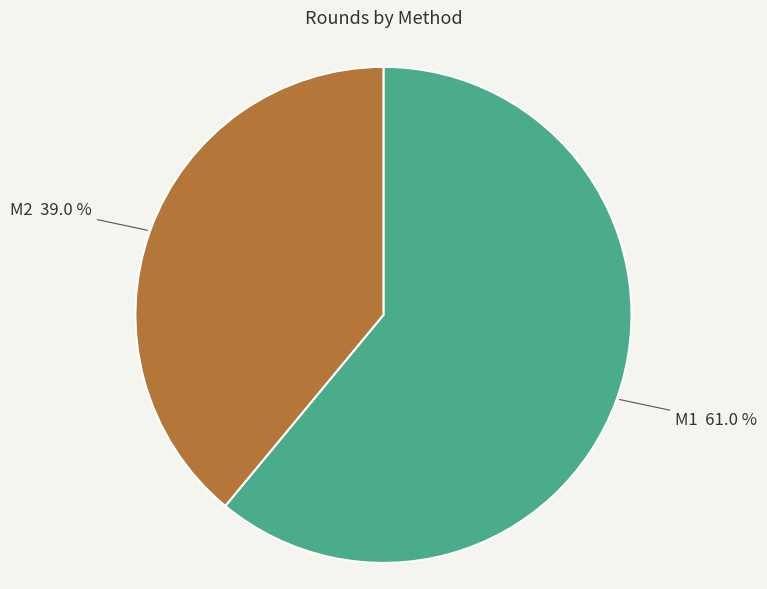

Between M2 and M1, which is larger?

M1